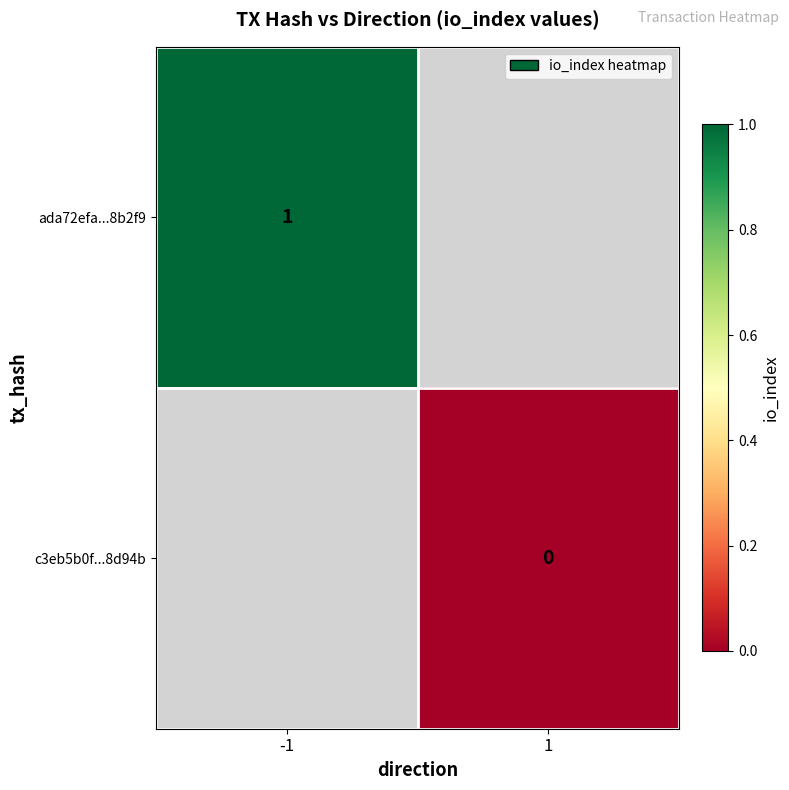

The value of ada72efa...8b2f9 at -1 is 1. True or false?

True